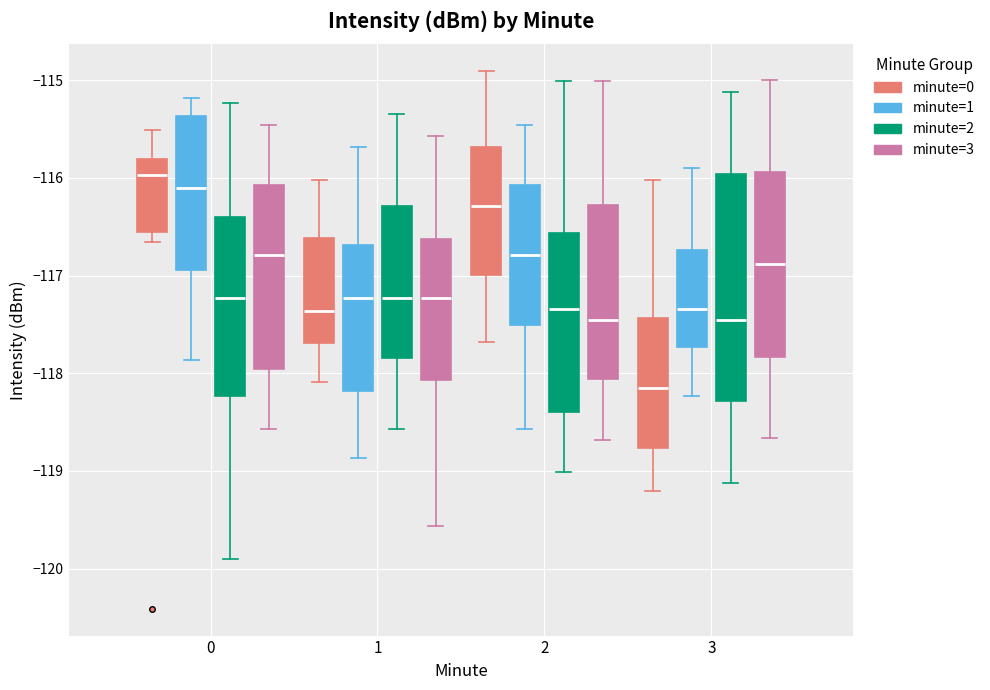

Which box has the lowest median line?

3 (minute=0)